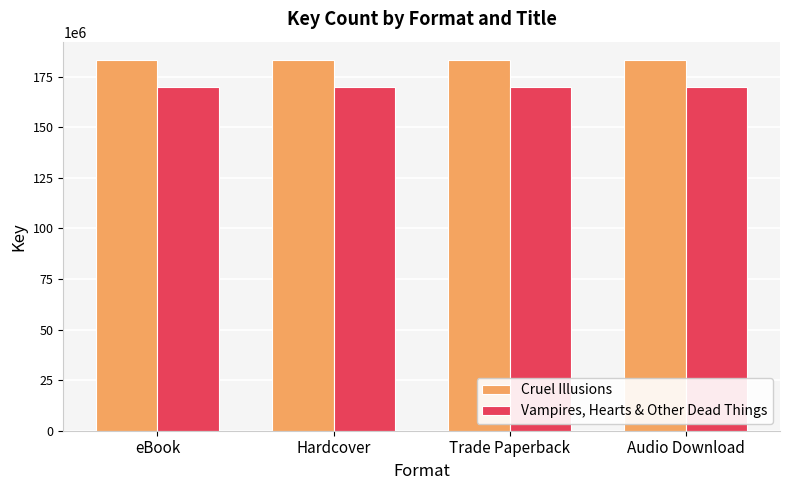

What is the approximate value of Cruel Illusions at Trade Paperback?

183168532